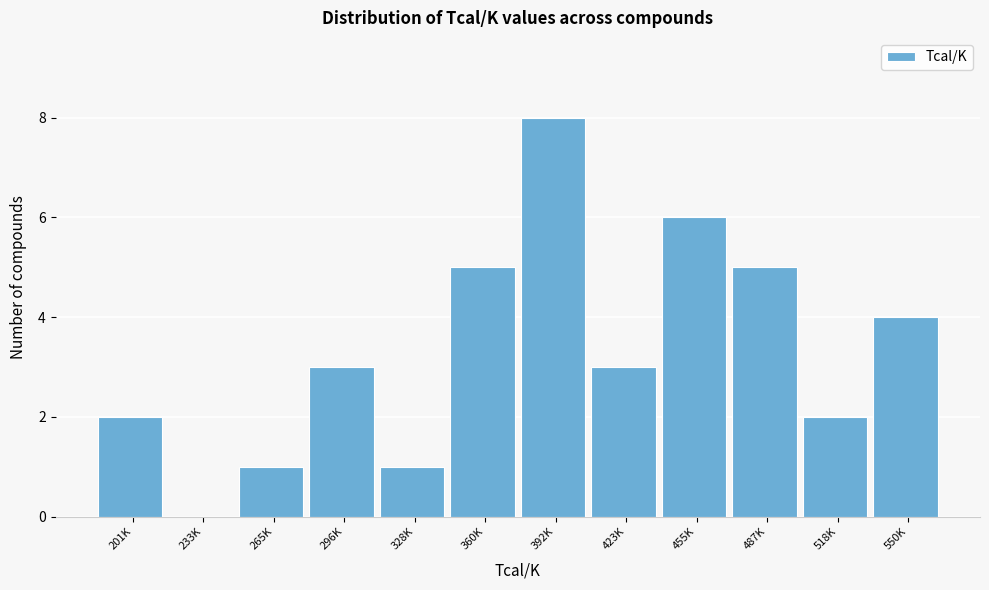

Reading left to right, what are all the values shown in this chart?

201K=2	233K=0	265K=1	296K=3	328K=1	360K=5	392K=8	423K=3	455K=6	487K=5	518K=2	550K=4